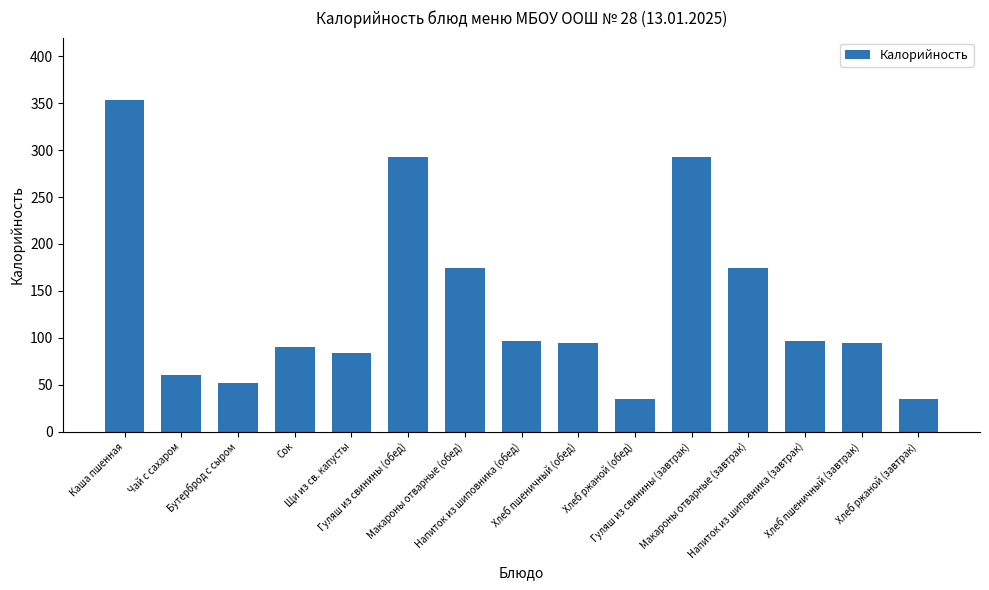

True or false: the data shows 94.0 at Хлеб пшеничный (завтрак).

True